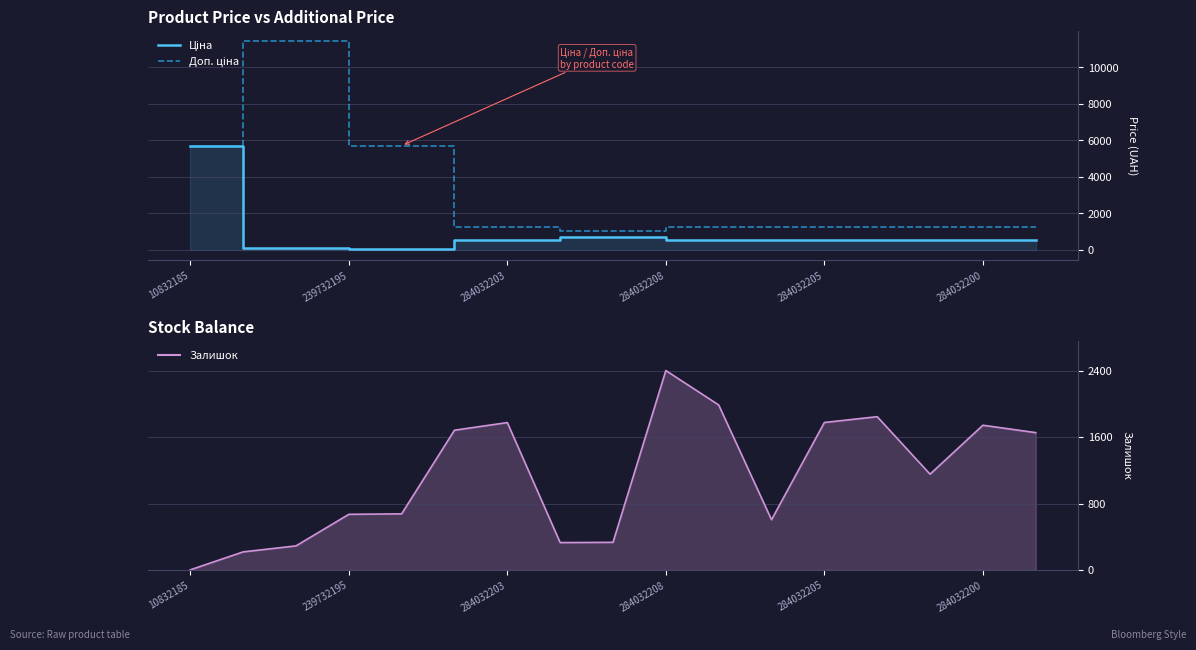

Rank the series at 284032200 from lowest to highest value.

Ціна, Доп. ціна, Залишок